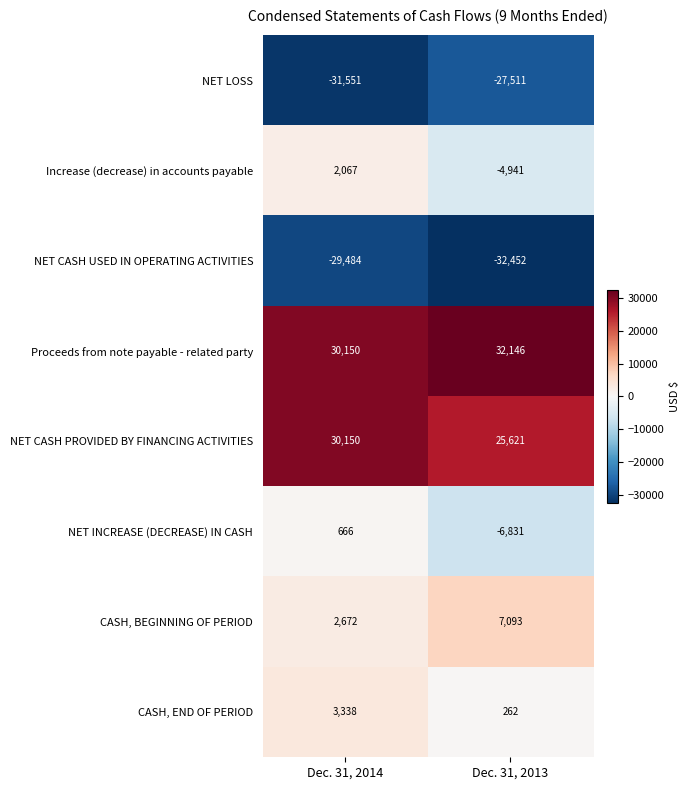

What is the total value across all series at Dec. 31, 2014?

8008